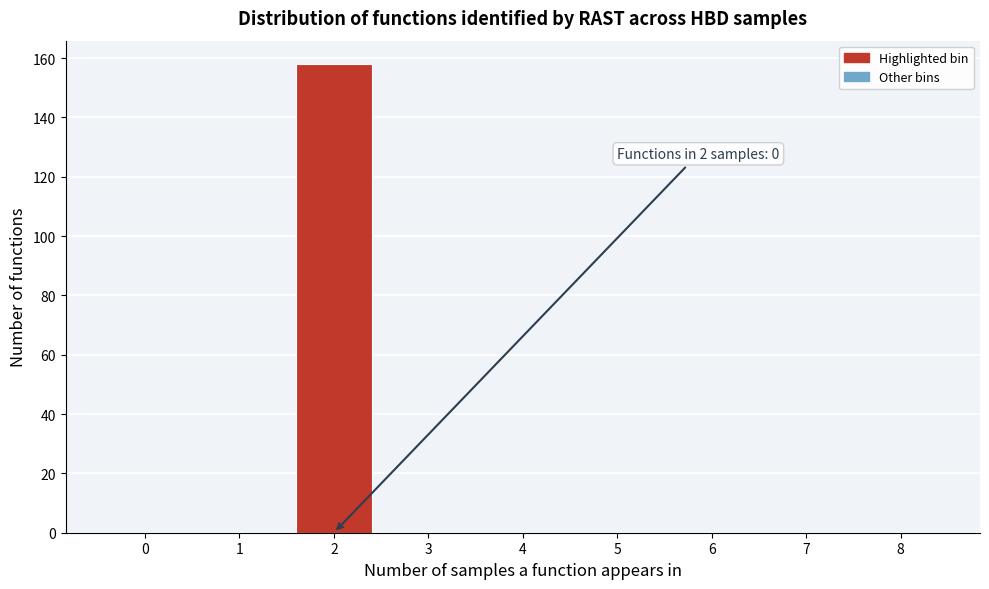

Reading left to right, list all the values displayed in this chart.

0=0	1=0	2=158	3=0	4=0	5=0	6=0	7=0	8=0